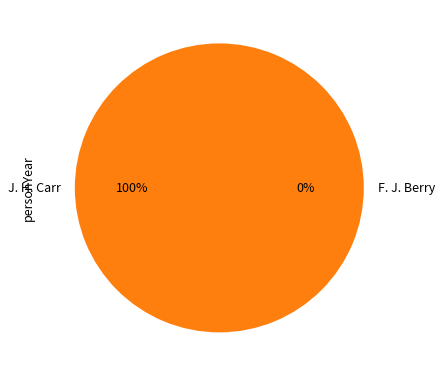

Rank the categories by value from highest to lowest.

J. H. Carr, F. J. Berry